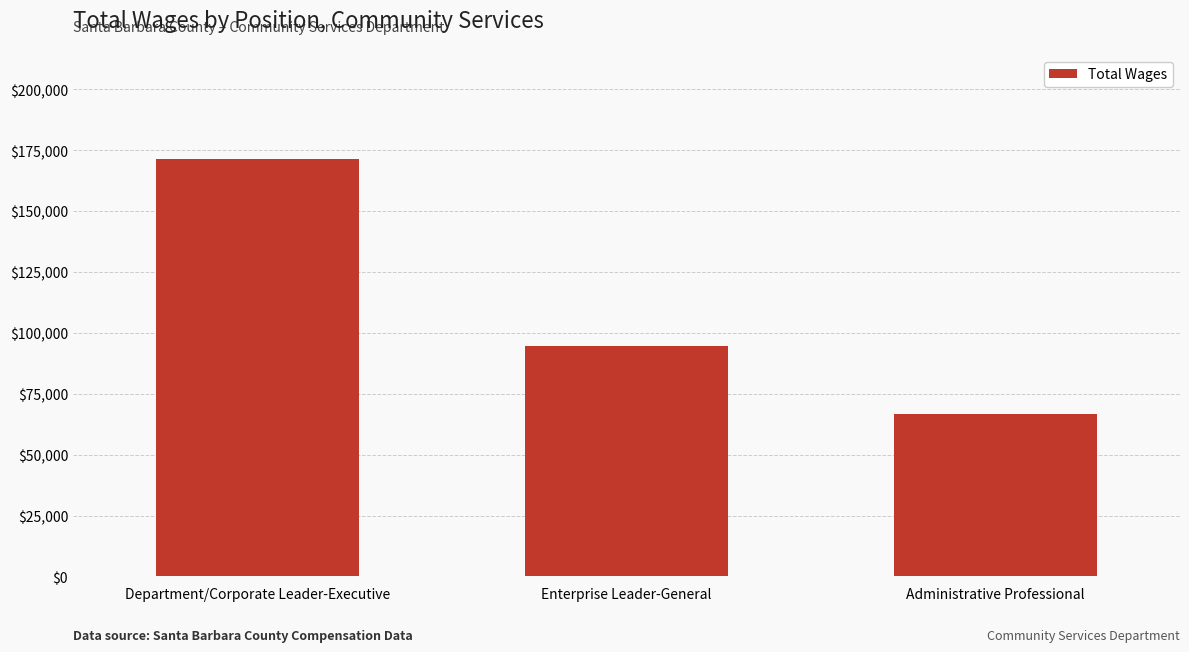

Is it true that the value at Administrative Professional is 99758?

False